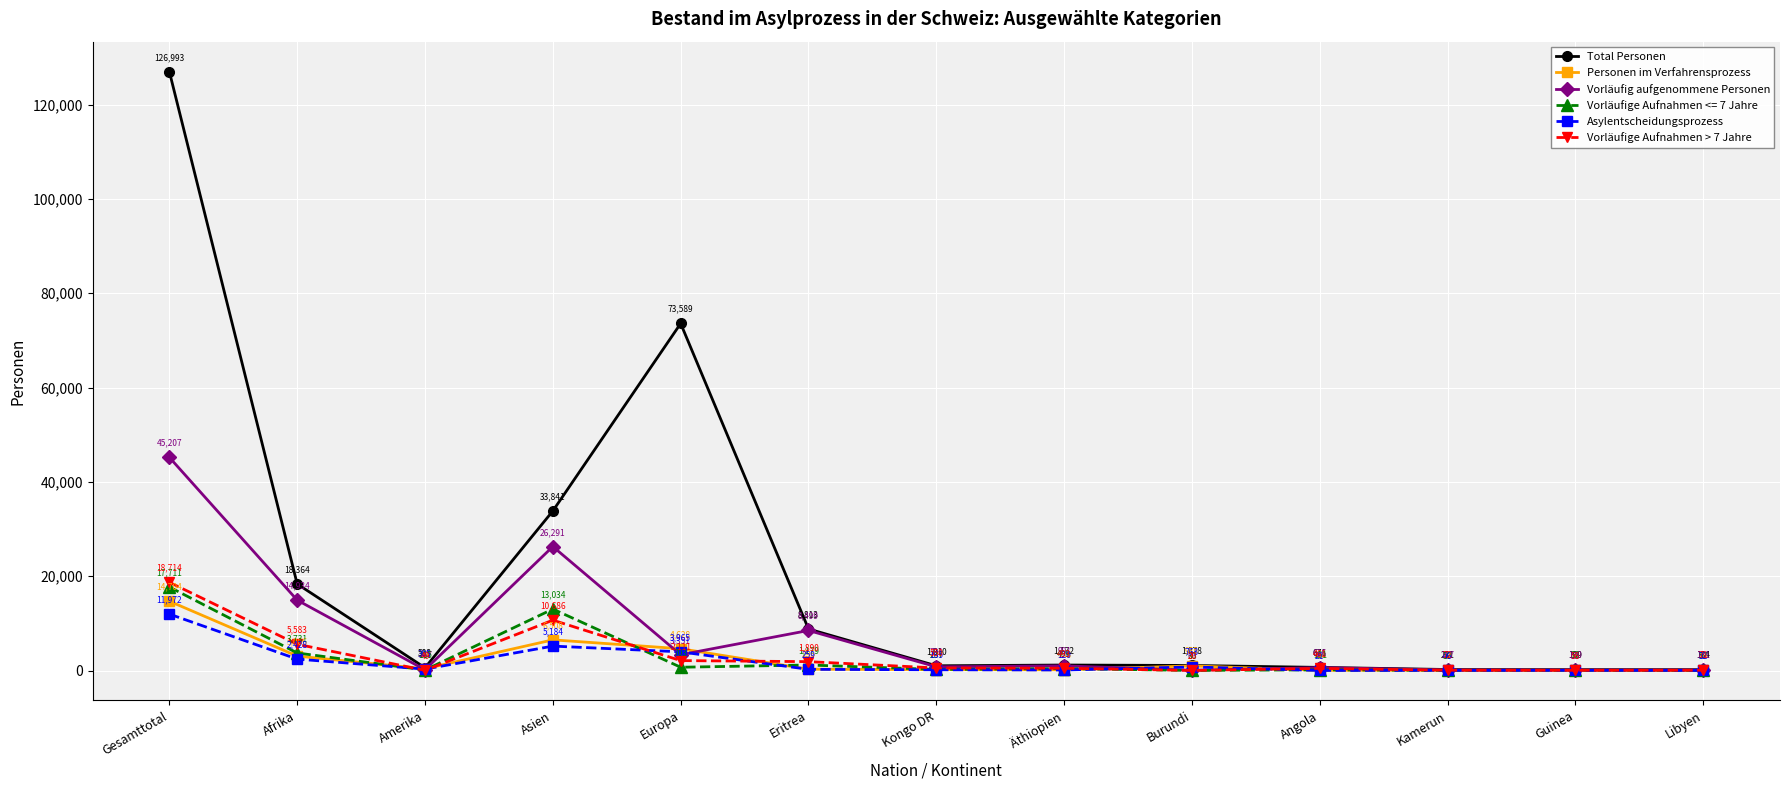

How many series are shown in this chart?

6